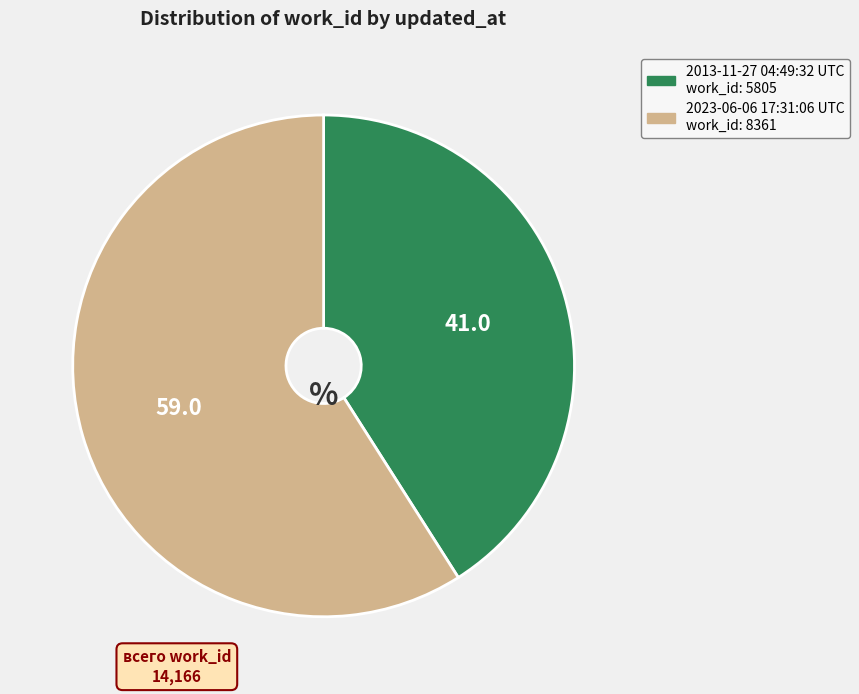

Does any single category account for the majority?

Yes